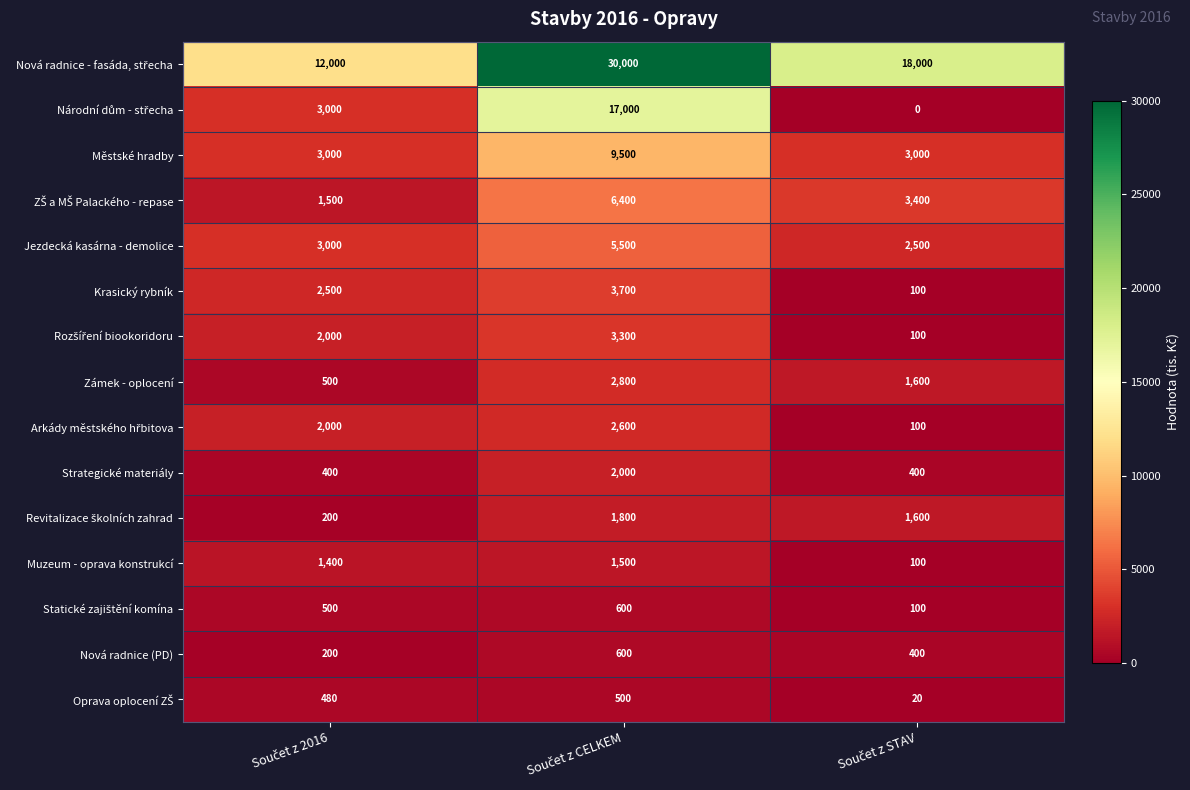

What is the sum of all Muzeum - oprava konstrukcí values?

3000